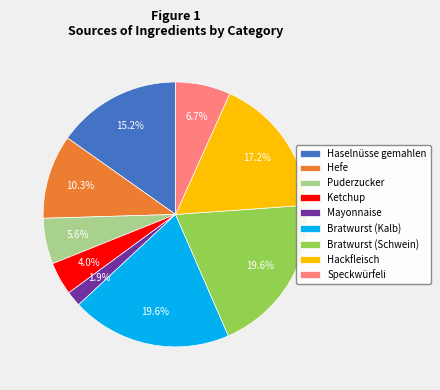

To the nearest percent, what is the combined percentage of Bratwurst (Kalb) and Mayonnaise?

21%